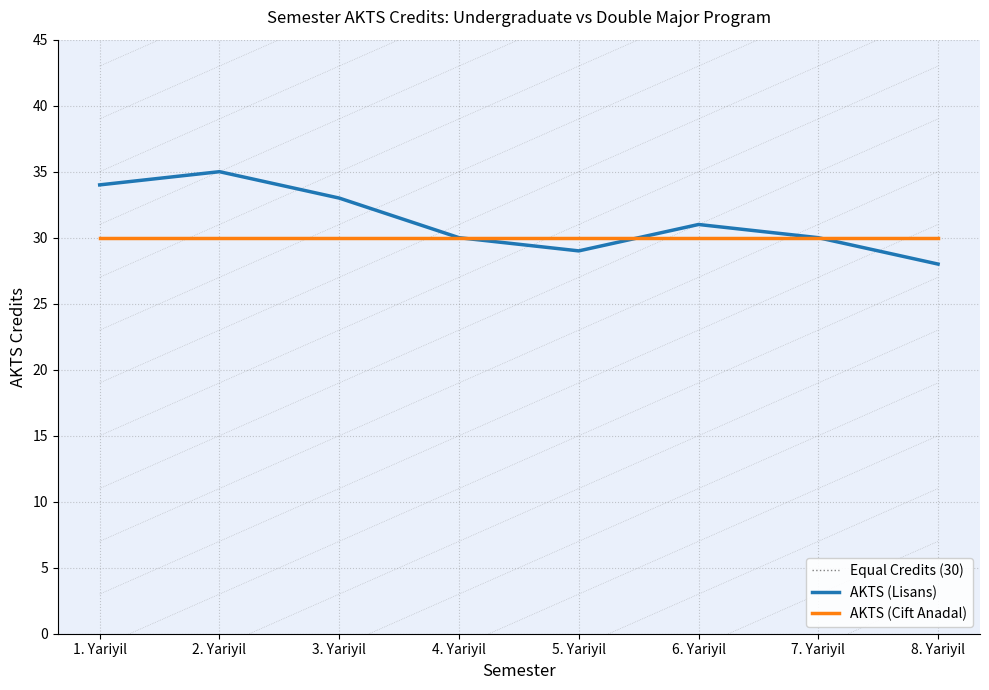

Does the chart have visible grid lines?

Yes